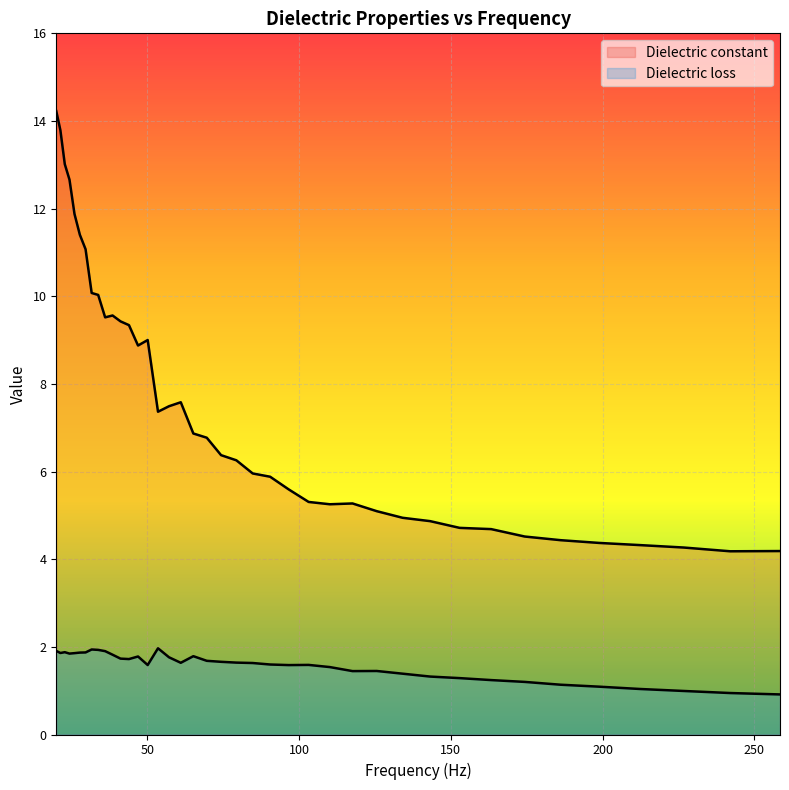

What is the label of the 38th point from the right?

22.804